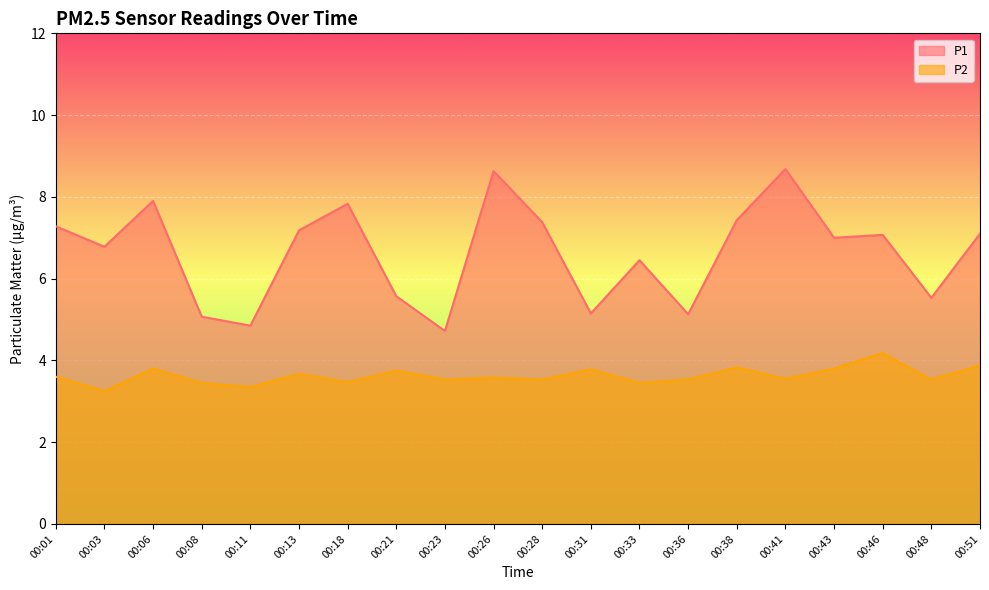

True or false: P2 and P1 cross at least once.

False